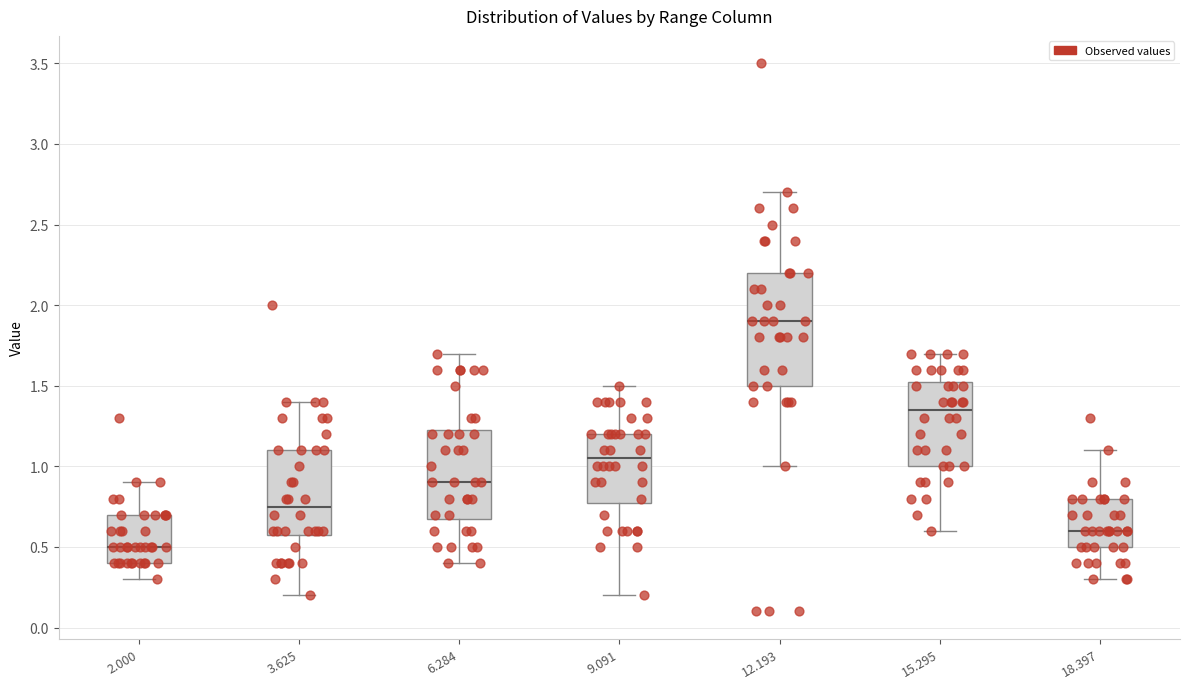

Comparing the boxes themselves (not the whiskers), which one is the tallest?

12.193